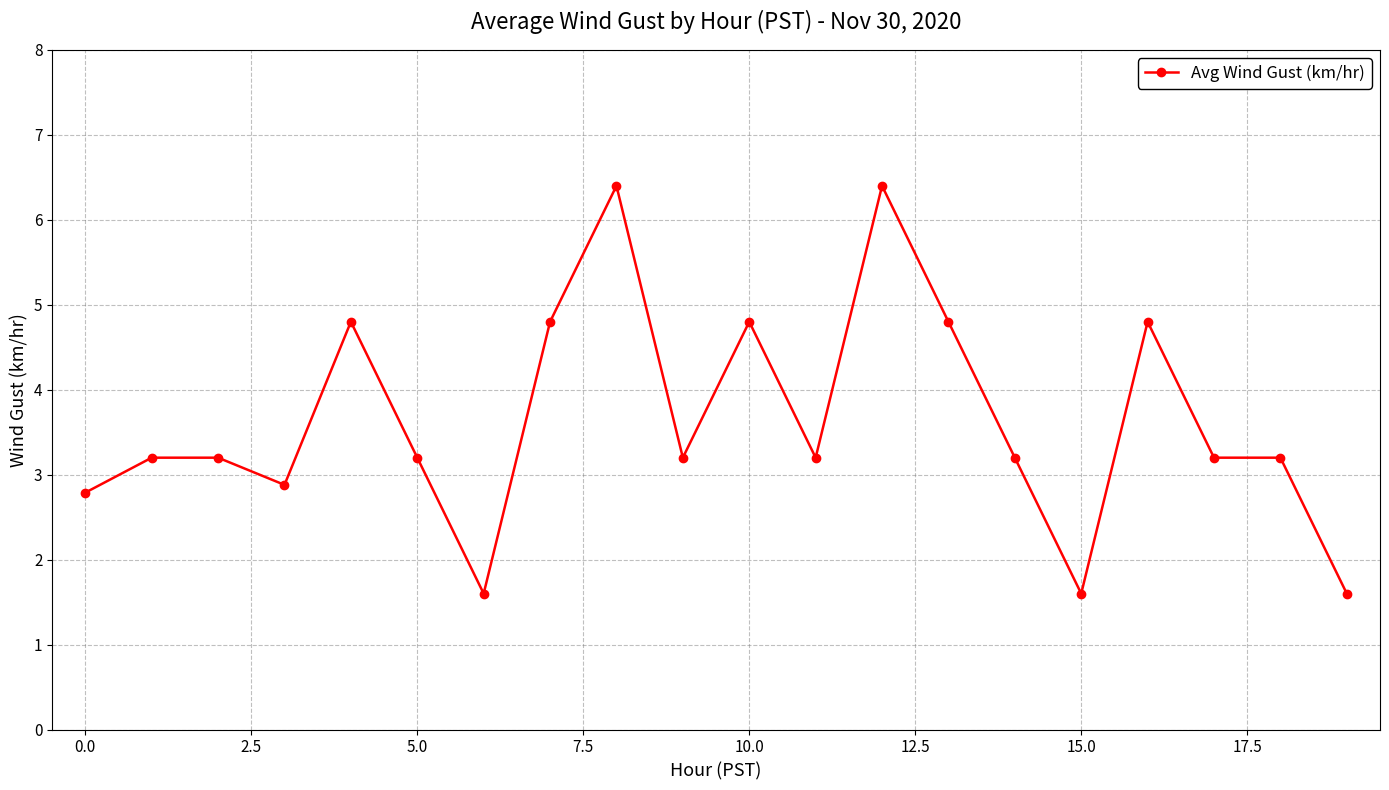

What is the difference between the second highest and second lowest values?

4.8